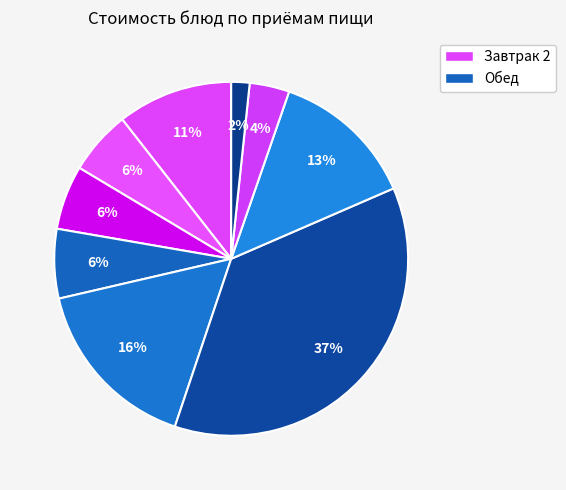

Count the number of slices in the pie.

9